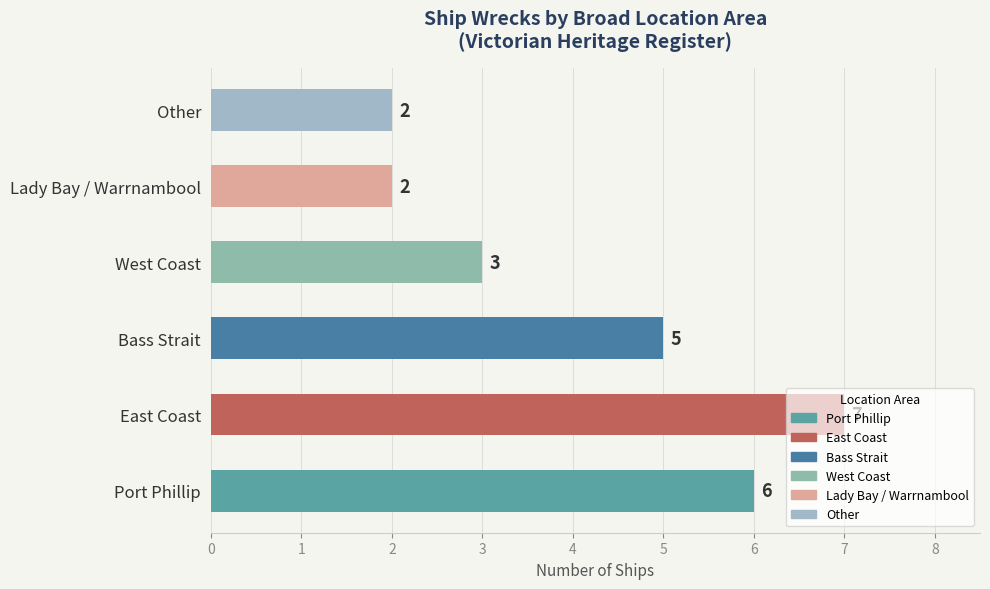

What is the greatest value displayed?

7